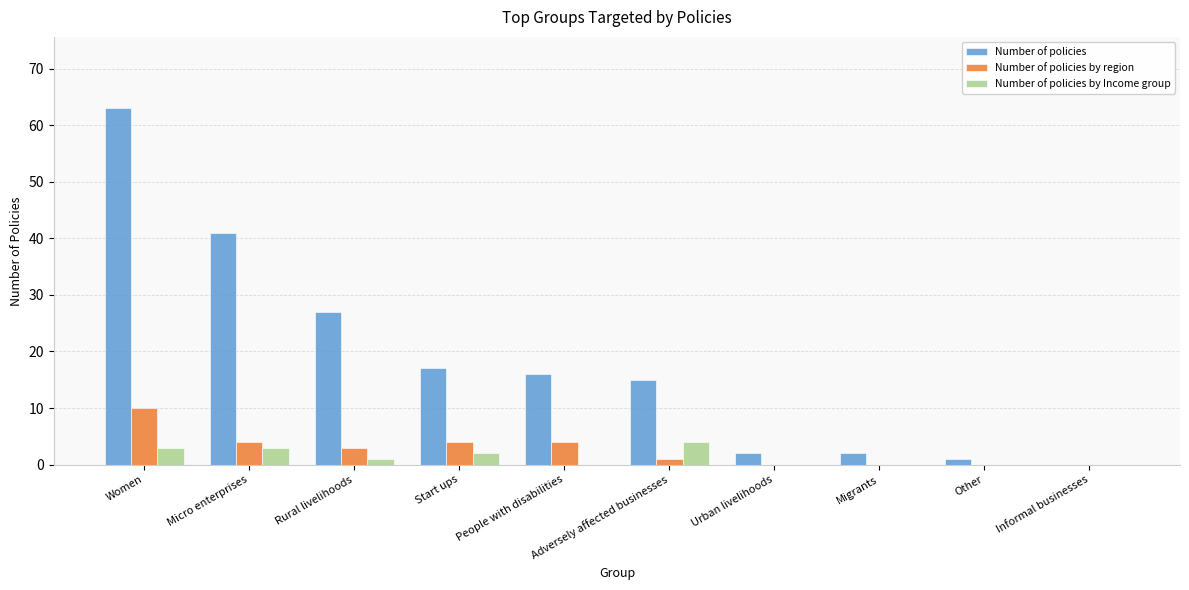

Reading left to right, what are all the values shown in this chart?

Number of policies: 63	41	27	17	16	15	2	2	1	0
Number of policies by region: 10	4	3	4	4	1	0	0	0	0
Number of policies by Income group: 3	3	1	2	0	4	0	0	0	0